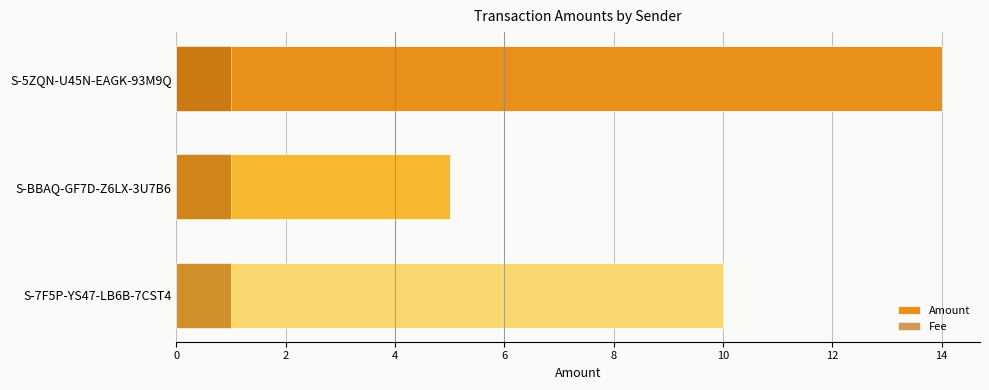

What is the average value of the Amount series?

9.7